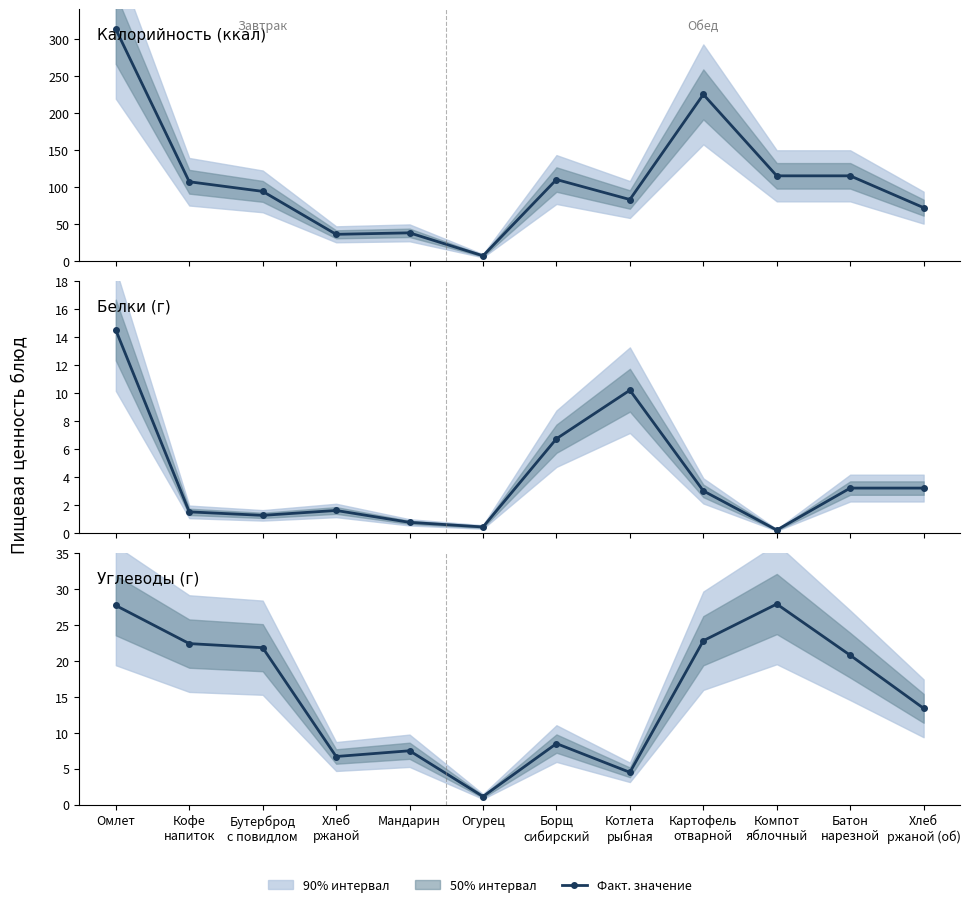

Which series changed the most between Огурец and Борщ
сибирский?

Калорийность (ккал)